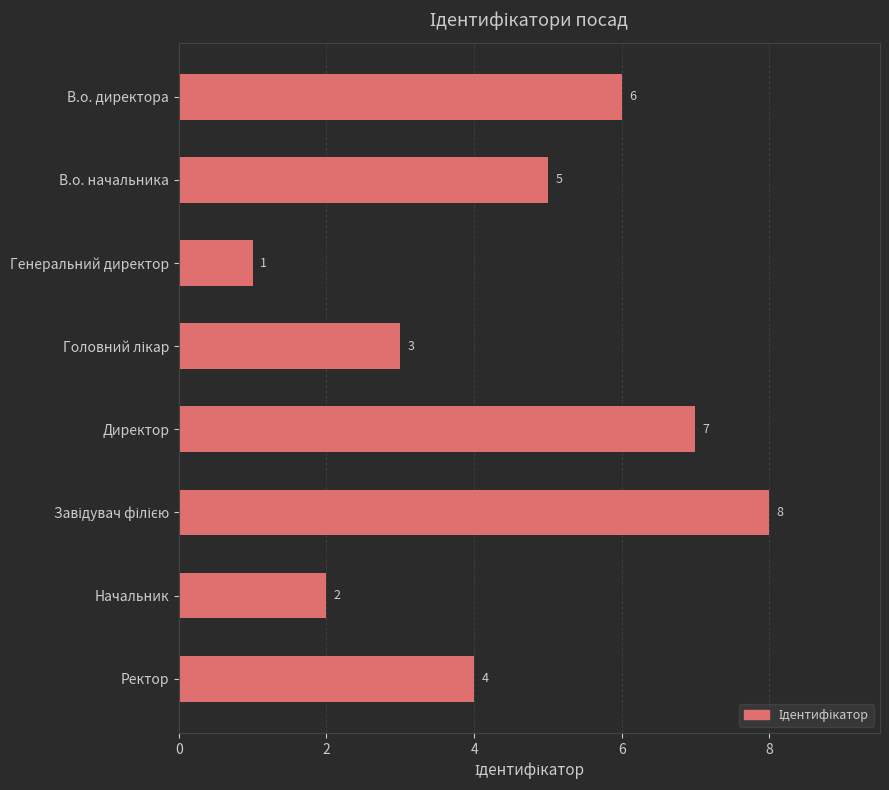

Where is the data nearest to the value 4?

Ректор